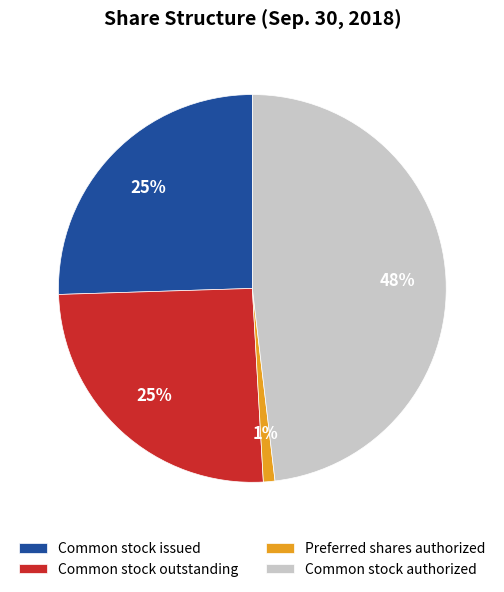

Is the sum of Preferred shares authorized and Common stock outstanding greater than half?

No